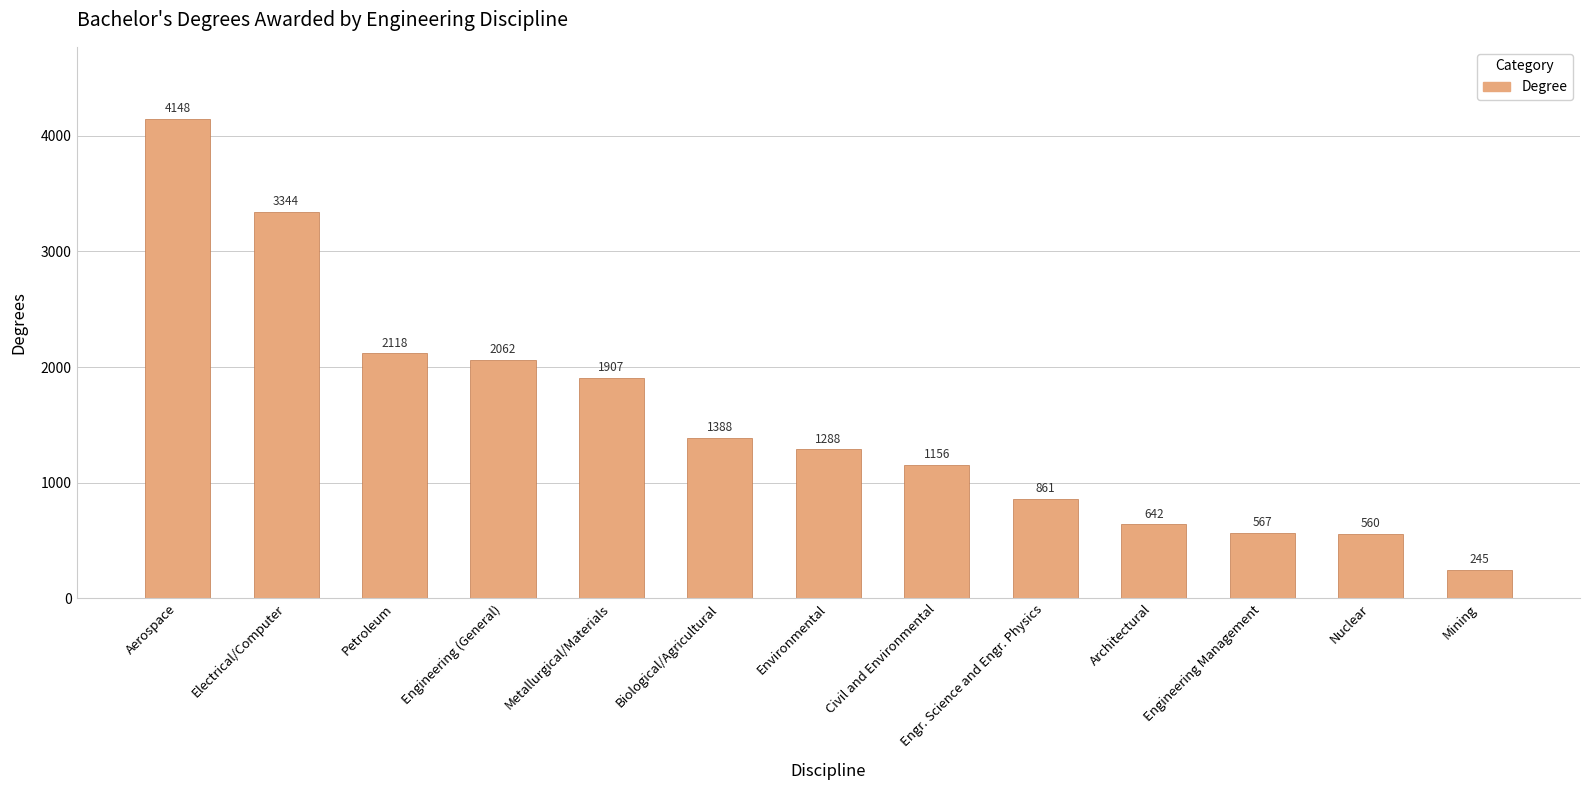

List the labels in order of value, largest first.

Aerospace, Electrical/Computer, Petroleum, Engineering (General), Metallurgical/Materials, Biological/Agricultural, Environmental, Civil and Environmental, Engr. Science and Engr. Physics, Architectural, Engineering Management, Nuclear, Mining